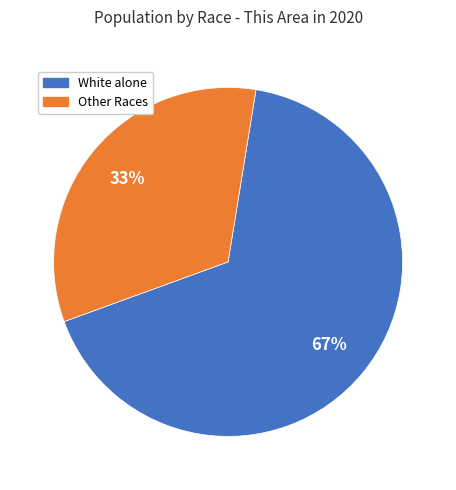

To the nearest percent, what is the average slice percentage?

50%